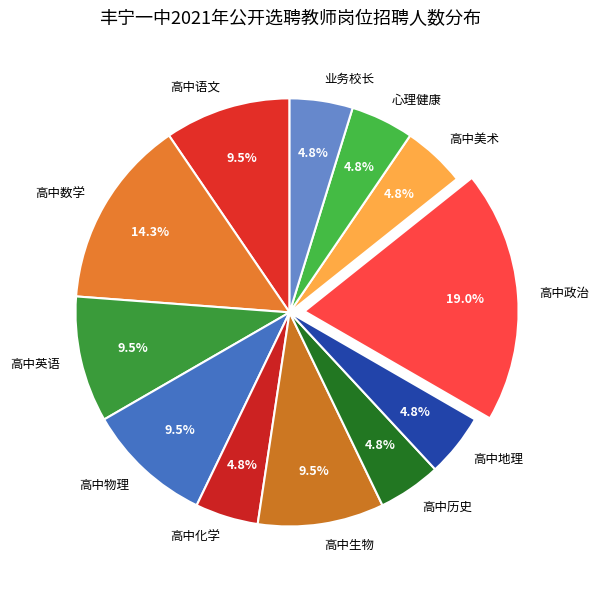

Is there any slice that represents more than half of the pie?

No